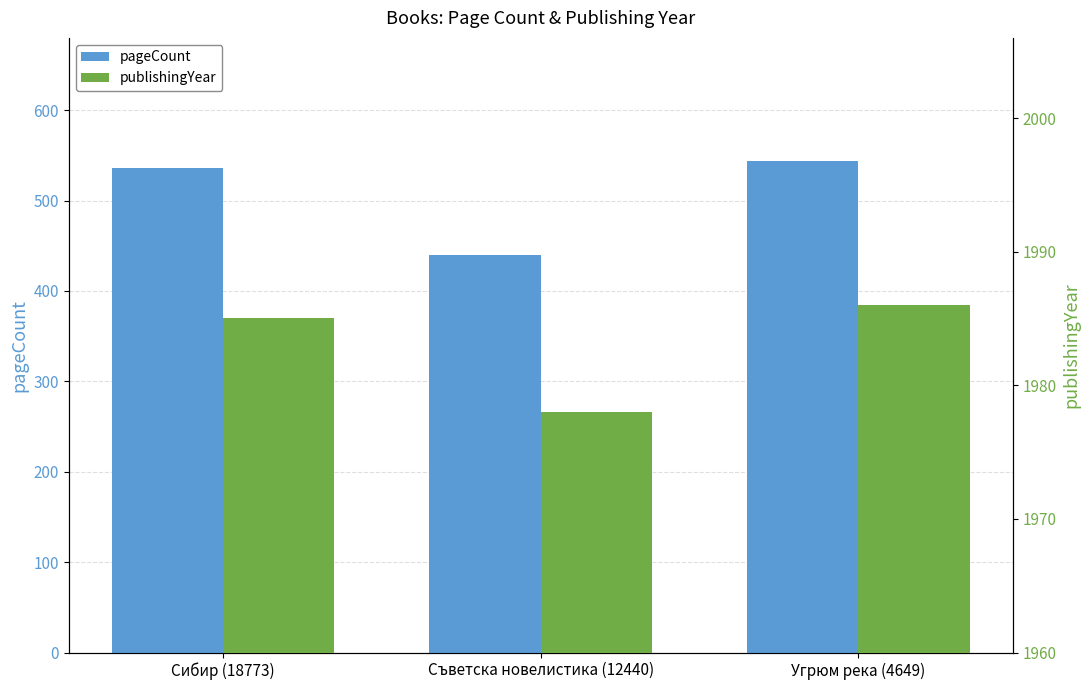

What is the spread (max minus min) of values at Сибир (18773)?

1449